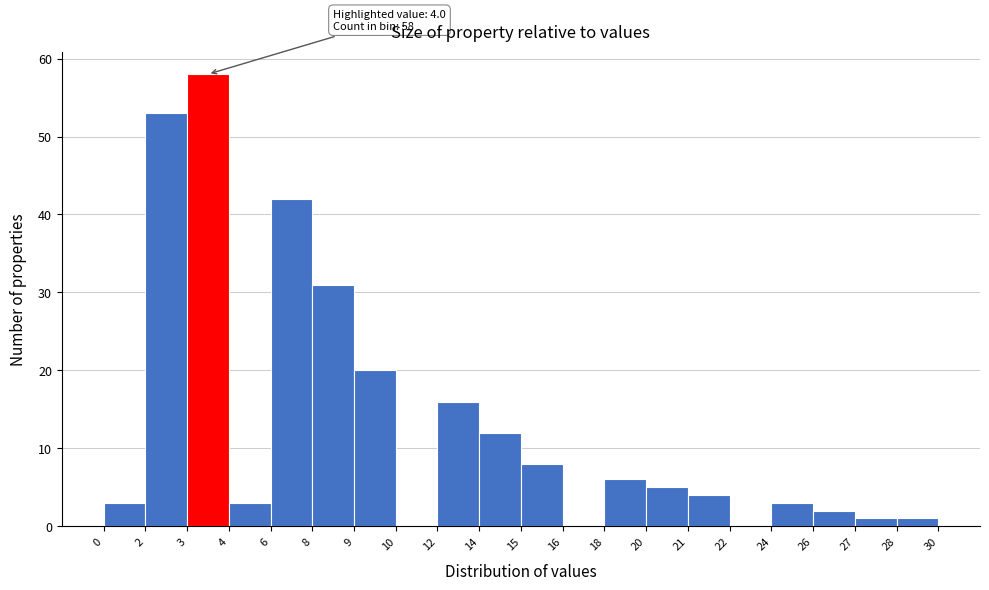

Reading left to right, what are all the values shown in this chart?

0=3	2=53	3=58	4=3	6=42	8=31	9=20	10=0	12=16	14=12	15=8	16=0	18=6	20=5	21=4	22=0	24=3	26=2	27=1	28=1